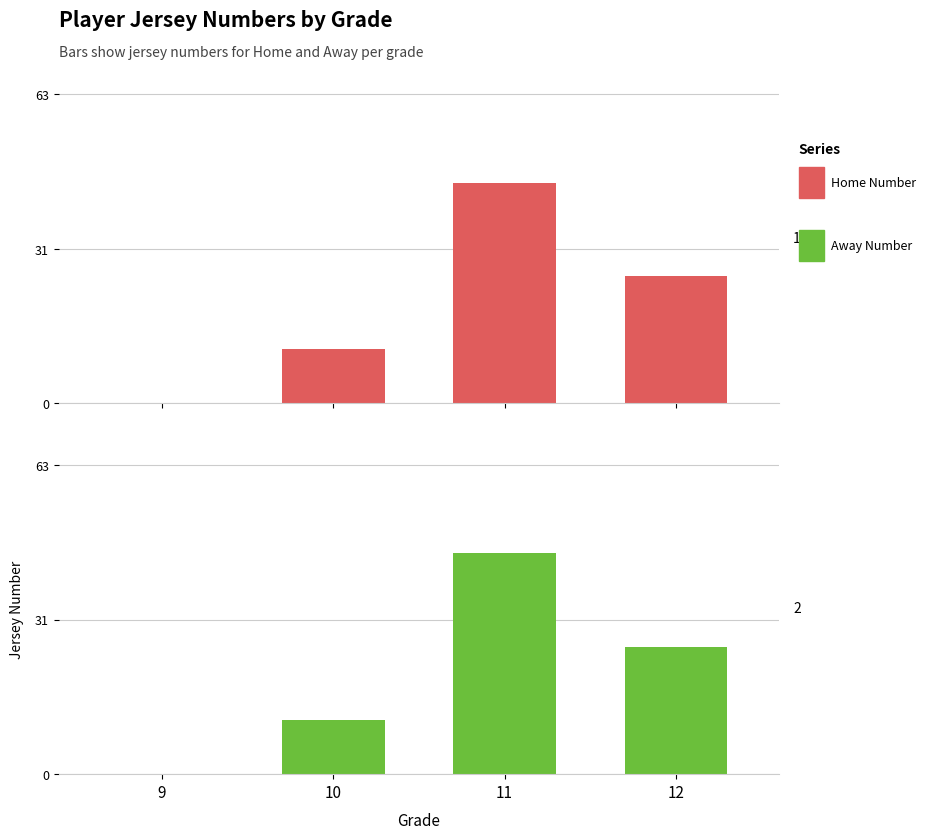

True or false: Away Number has a value of 11 at 10.

True